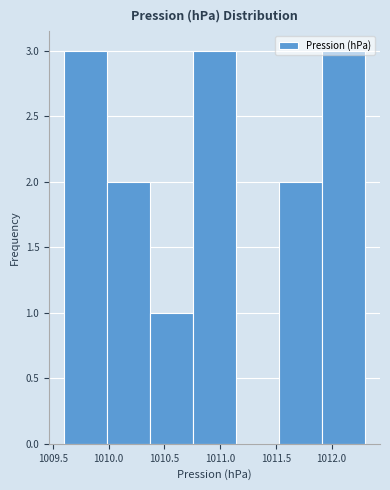

Reading left to right, transcribe this chart: for each bar, give the range it covers on the x-axis and its height. Neither the bar edges nor the heights are printed on the chart, so give them approximately, as read against the axes.

1009.60 to 1010.00: 3
1010.00 to 1010.35: 2
1010.35 to 1010.75: 1
1010.75 to 1011.15: 3
1011.15 to 1011.55: 0
1011.55 to 1011.90: 2
1011.90 to 1012.30: 3